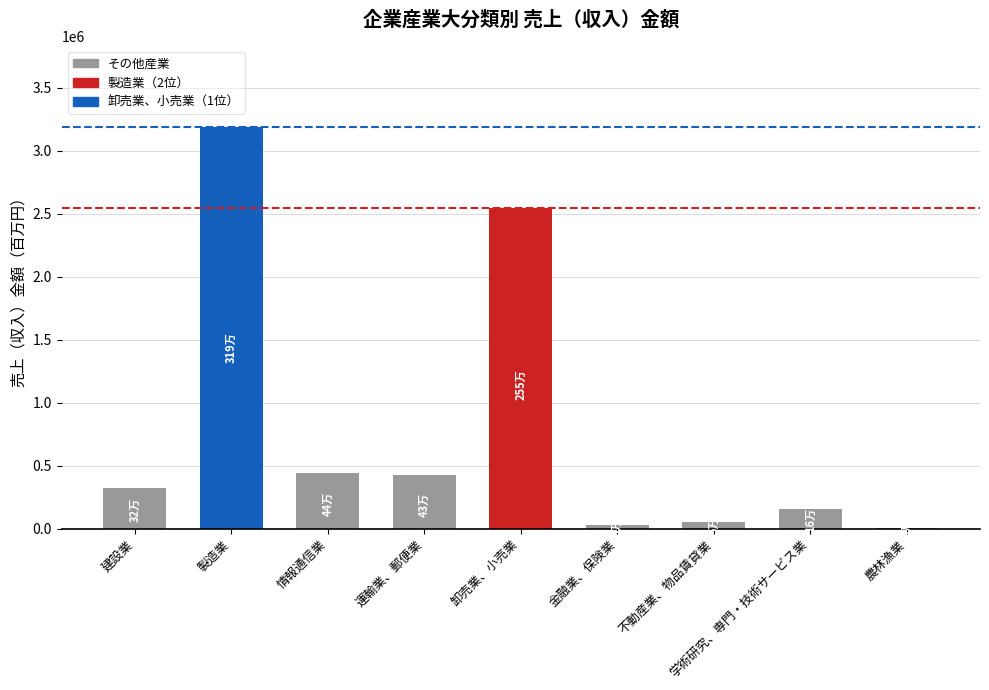

The chart shows a value of 52053 at 不動産業、物品賃貸業. True or false?

True